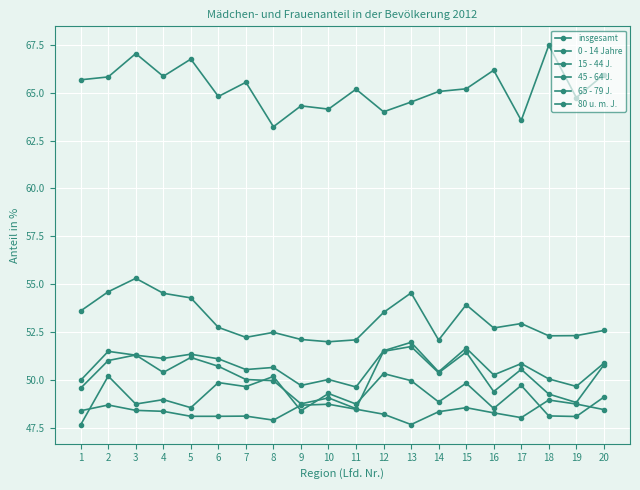

Is this an area chart (filled region under the line)?

No